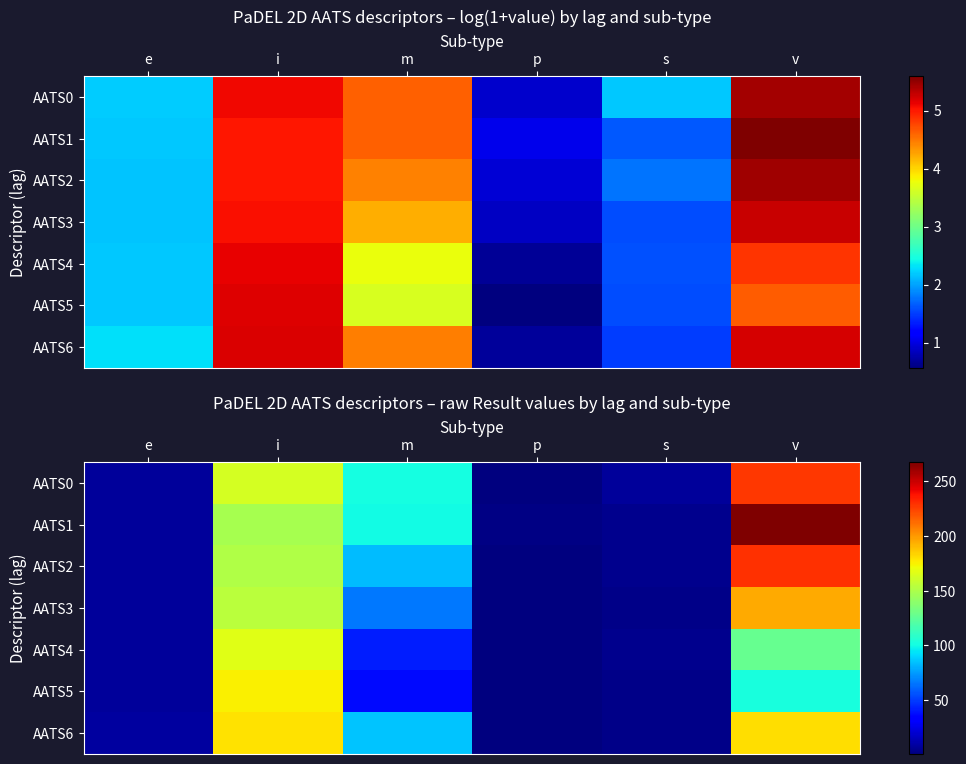

How many data points does each series have?

6